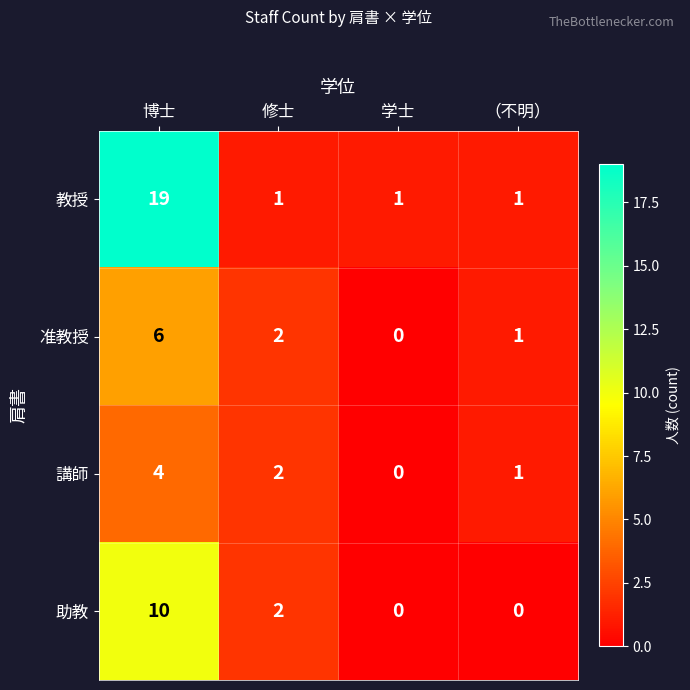

Which series has the largest total across all categories?

教授